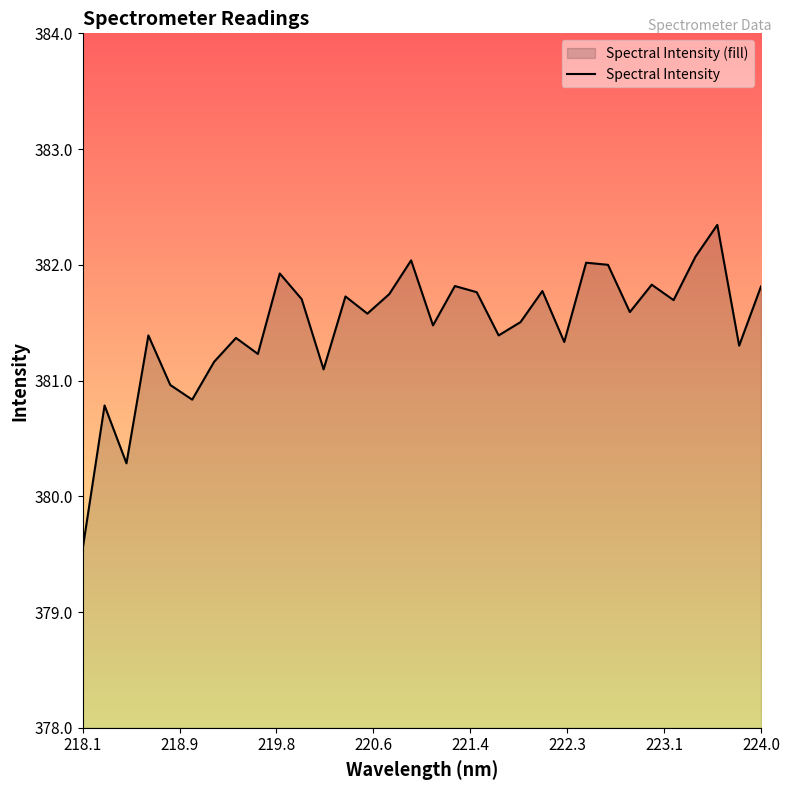

What is the greatest value displayed?

382.3